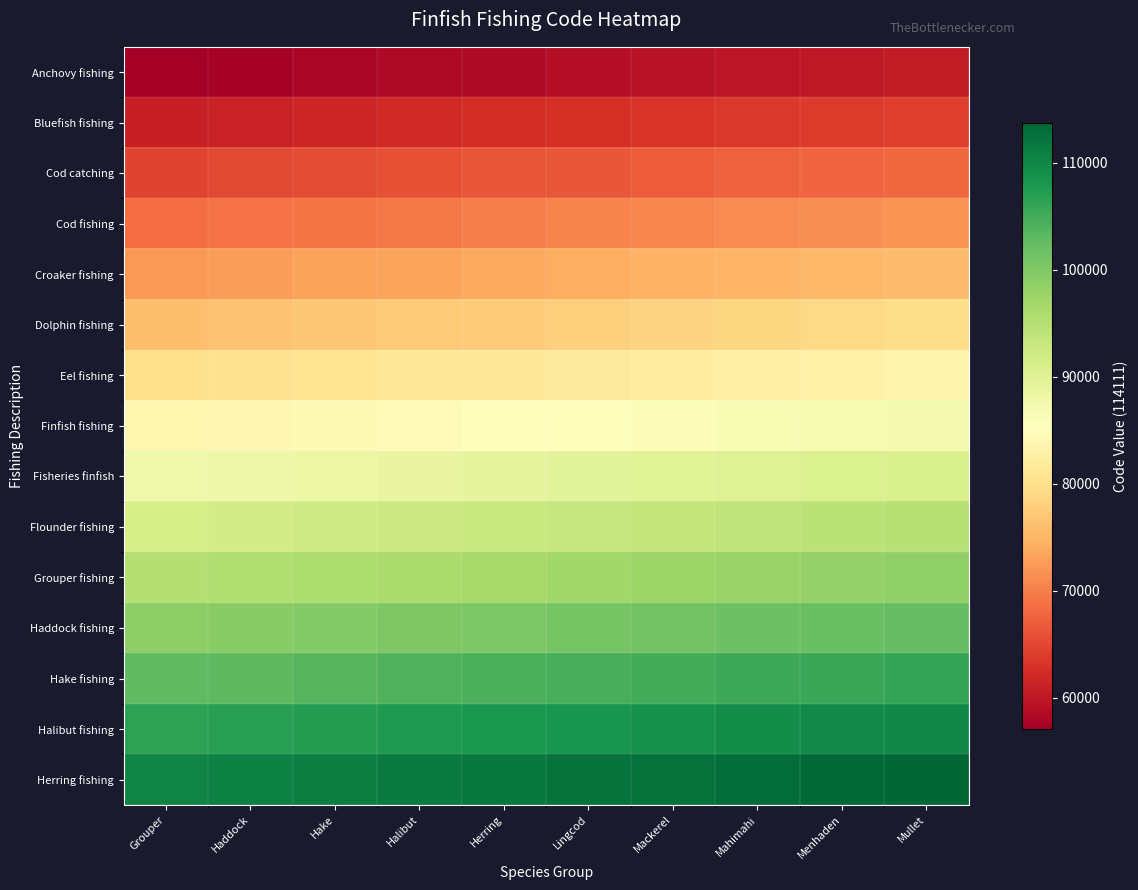

Which has a higher value, Grouper or Haddock?

Haddock